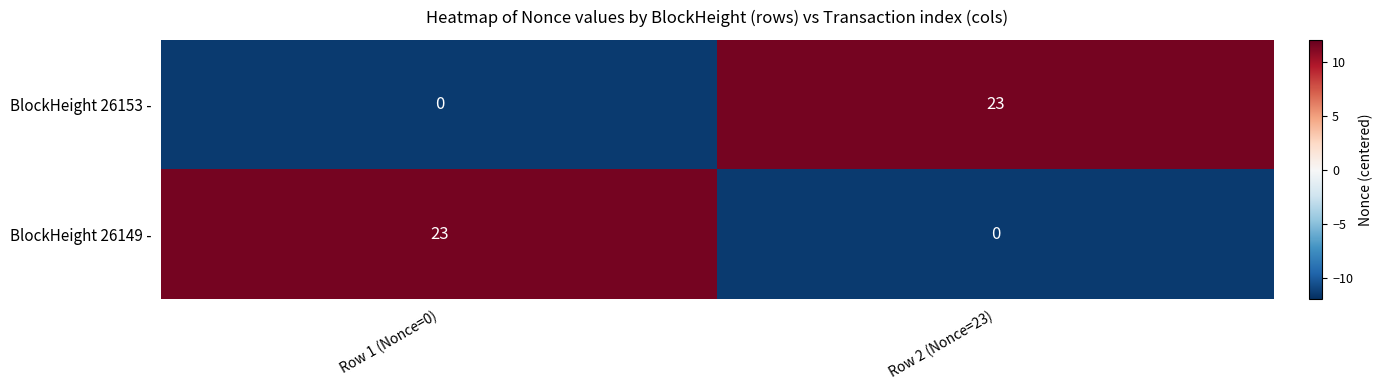

What is the difference between the highest and lowest values at Row 2 (Nonce=23)?

23